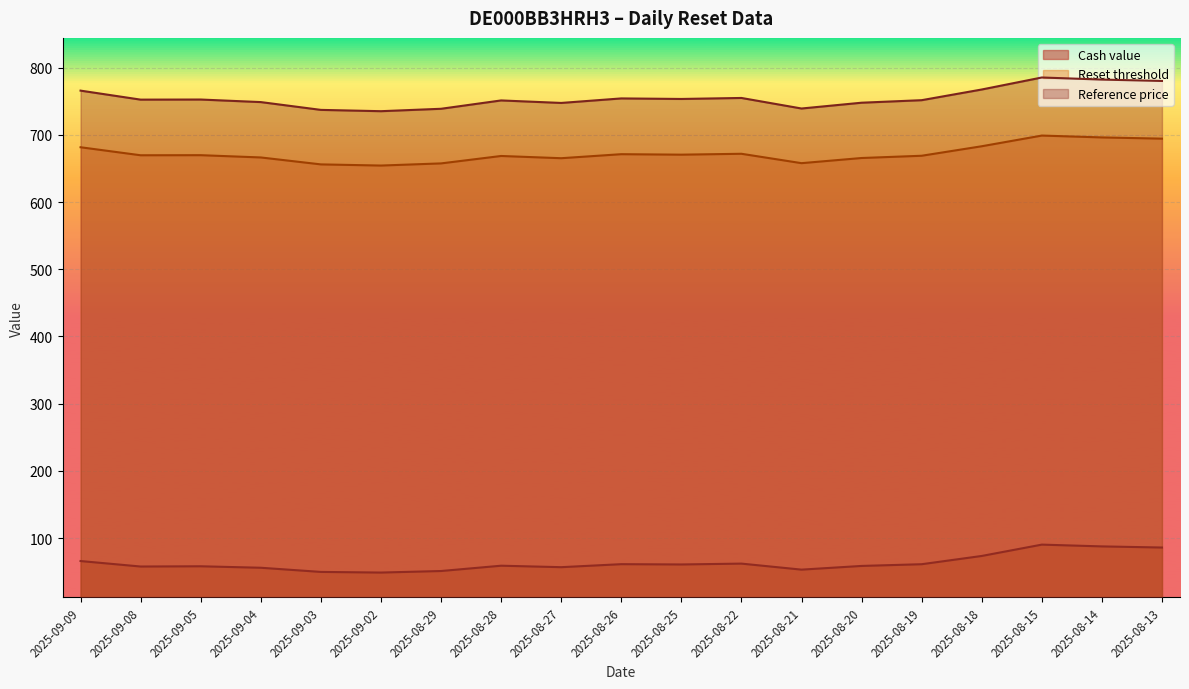

True or false: Cash value and Reset threshold cross at least once.

False